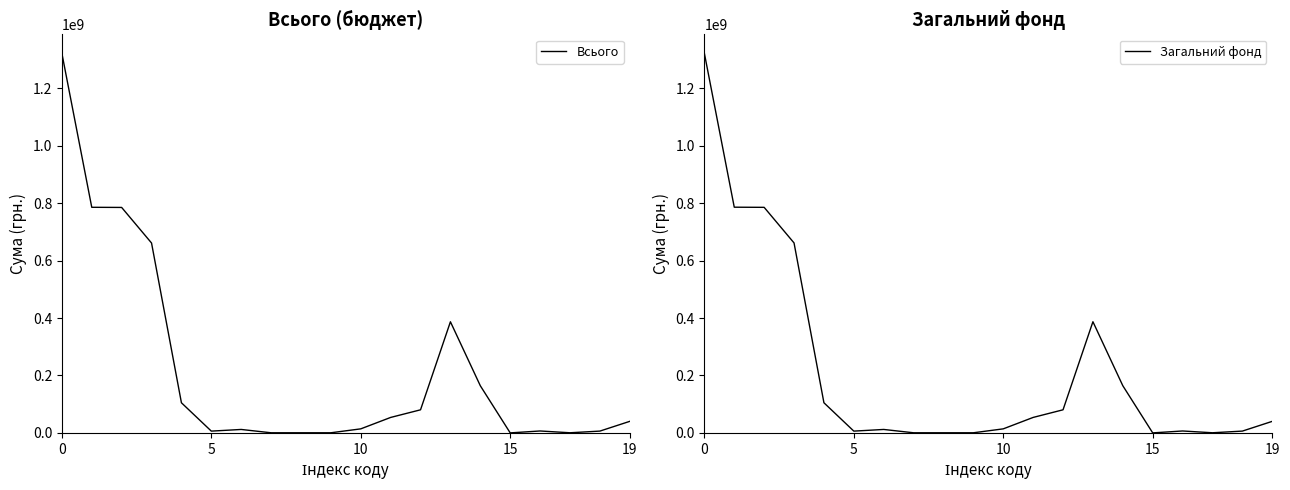

Reading left to right, what are all the values shown in this chart?

Всього: 1321974207.9	785750000.0	785250000.0	661350000.0	105000000.0	6300000.0	12100000.0	500000.0	500000.0	500000.0	14165000.0	53935000.0	80500000.0	387059207.9	164334207.9	145200.0	6760920.0	550500.0	6354300.0	40300000.0
Загальний фонд: 1321409207.9	785750000.0	785250000.0	661350000.0	105000000.0	6300000.0	12100000.0	500000.0	500000.0	500000.0	14165000.0	53935000.0	80500000.0	387059207.9	164334207.9	145200.0	6760920.0	550500.0	6354300.0	40300000.0